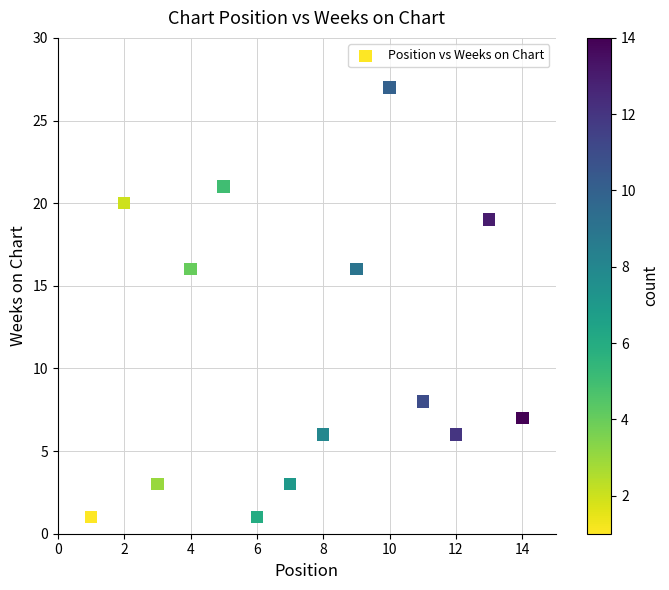

What is the range of Y values (max minus min)?

26